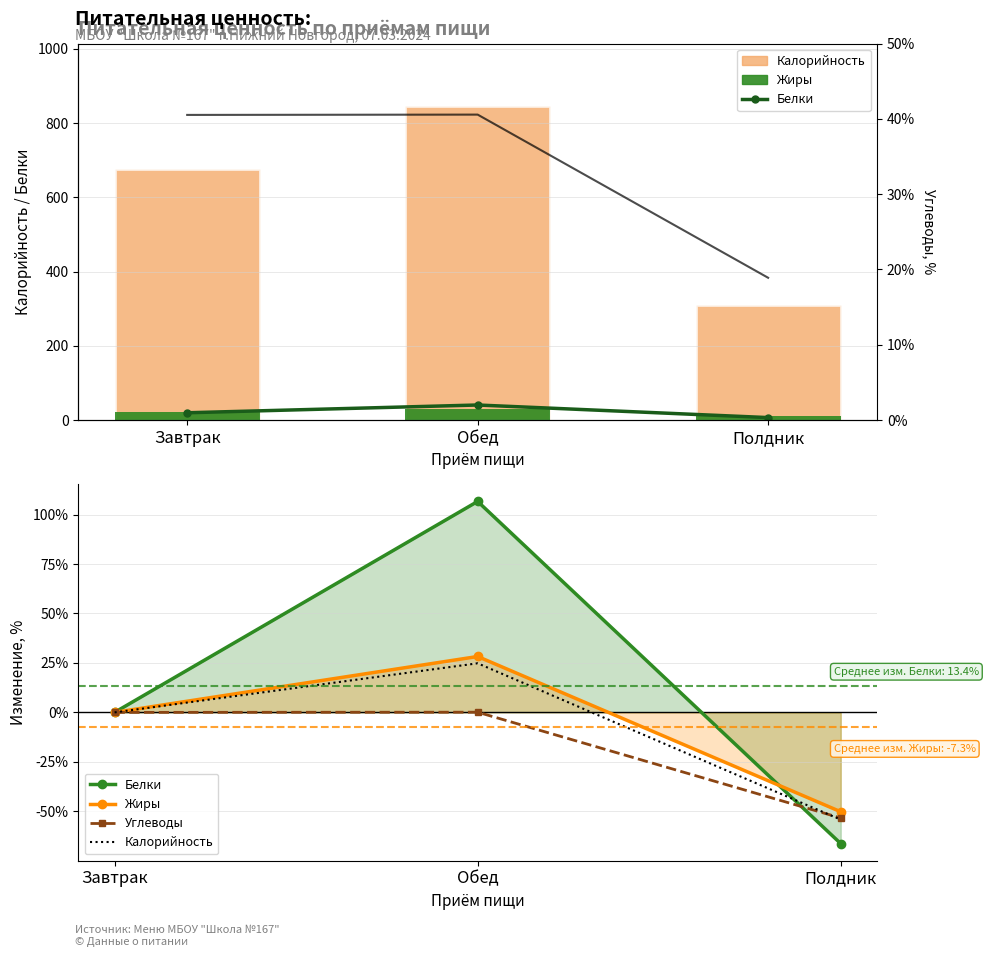

How many values in the Белки series exceed 0?

1